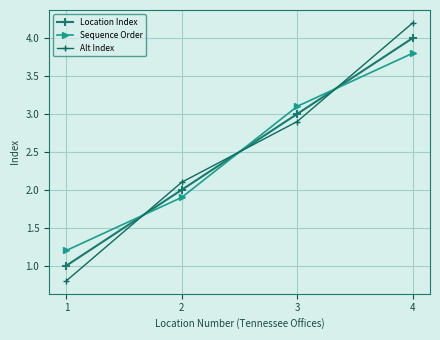

At which category is the sum across all series the highest?

4